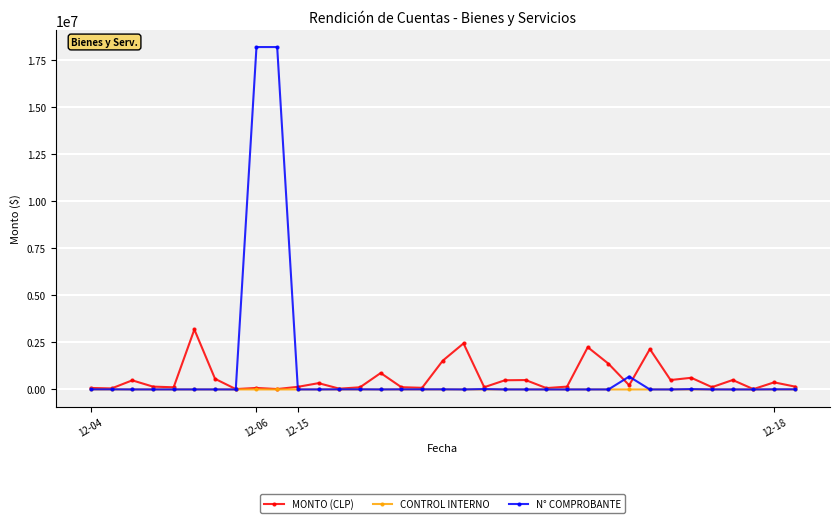

What is the difference between the second highest and second lowest values in the MONTO (CLP) series?

2422920